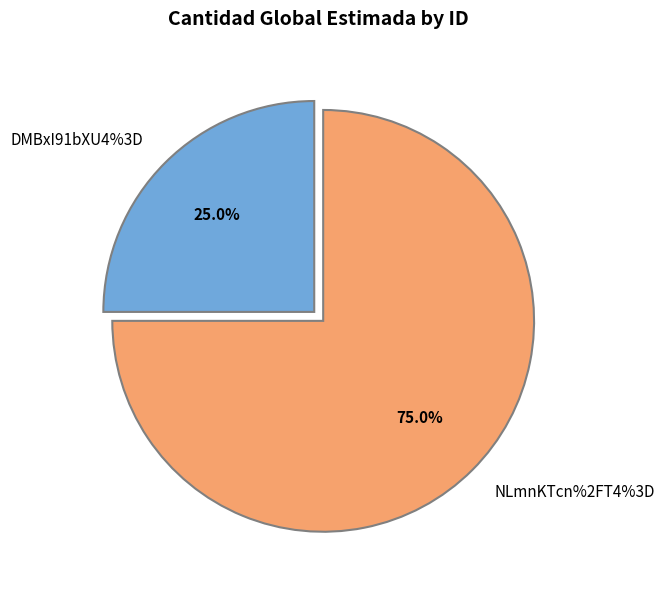

Which slice is the smallest?

DMBxI91bXU4%3D